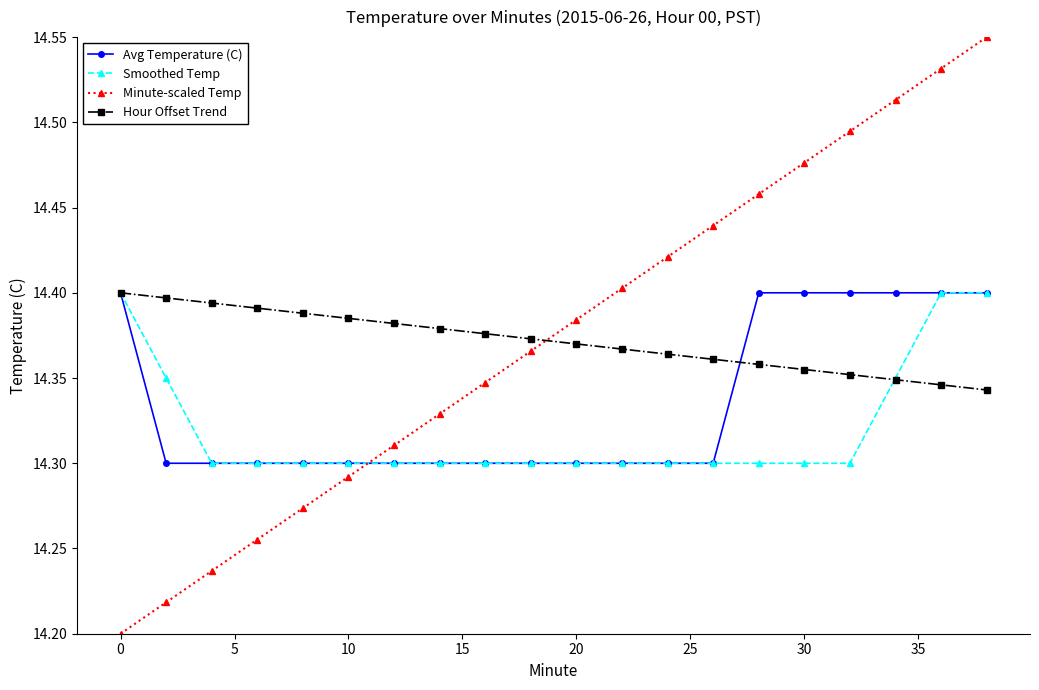

Which series has the widest spread of values?

Minute-scaled Temp